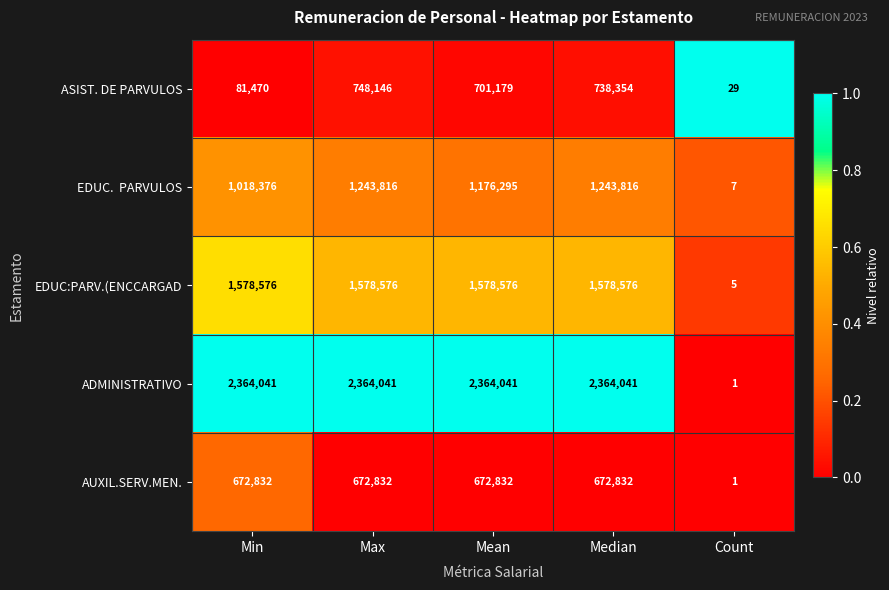

What is the sum of all ADMINISTRATIVO values?

9456165